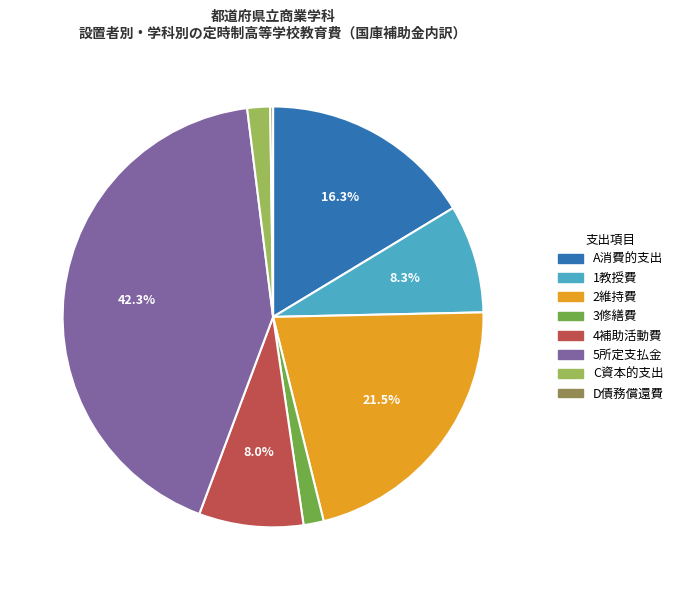

To the nearest percent, what is the combined percentage of 3修繕費 and 5所定支払金?

44%